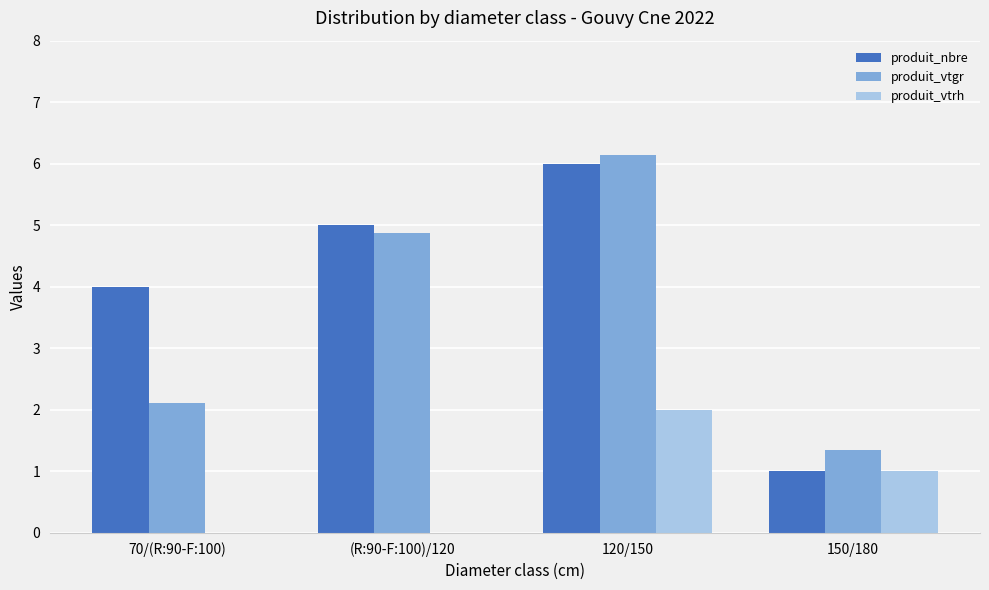

The produit_vtrh series shows 3.2 at 120/150. True or false?

False